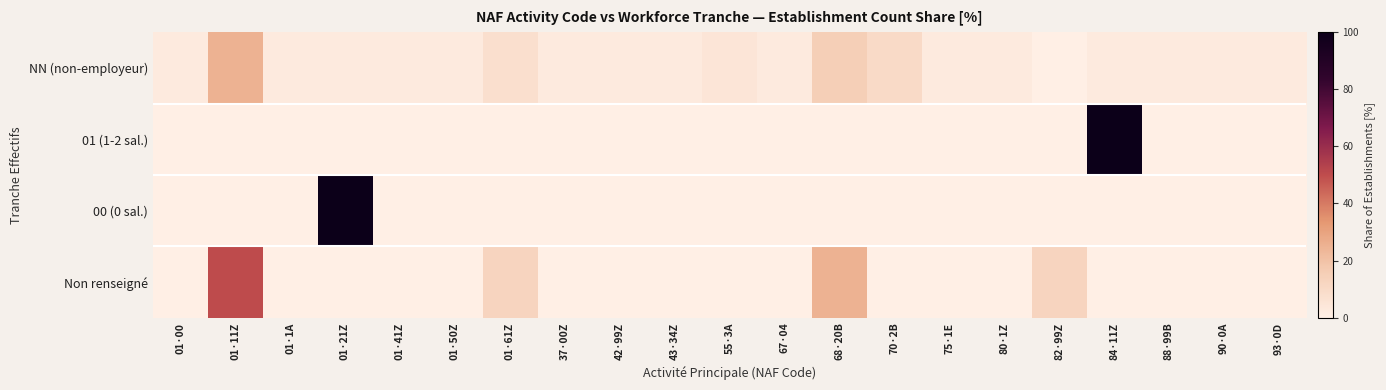

Reading left to right, transcribe all the data shown in this chart.

NN (non-employeur): 01·00=2.5	01·11Z=25.0	01·1A=2.5	01·21Z=2.5	01·41Z=2.5	01·50Z=2.5	01·61Z=7.5	37·00Z=2.5	42·99Z=2.5	43·34Z=2.5	55·3A=5.0	67·04=2.5	68·20B=15.0	70·2B=10.0	75·1E=2.5	80·1Z=2.5	82·99Z=0.0	84·11Z=2.5	88·99B=2.5	90·0A=2.5	93·0D=2.5
01 (1-2 sal.): 01·00=0.0	01·11Z=0.0	01·1A=0.0	01·21Z=0.0	01·41Z=0.0	01·50Z=0.0	01·61Z=0.0	37·00Z=0.0	42·99Z=0.0	43·34Z=0.0	55·3A=0.0	67·04=0.0	68·20B=0.0	70·2B=0.0	75·1E=0.0	80·1Z=0.0	82·99Z=0.0	84·11Z=100.0	88·99B=0.0	90·0A=0.0	93·0D=0.0
00 (0 sal.): 01·00=0.0	01·11Z=0.0	01·1A=0.0	01·21Z=100.0	01·41Z=0.0	01·50Z=0.0	01·61Z=0.0	37·00Z=0.0	42·99Z=0.0	43·34Z=0.0	55·3A=0.0	67·04=0.0	68·20B=0.0	70·2B=0.0	75·1E=0.0	80·1Z=0.0	82·99Z=0.0	84·11Z=0.0	88·99B=0.0	90·0A=0.0	93·0D=0.0
Non renseigné: 01·00=0.0	01·11Z=50.0	01·1A=0.0	01·21Z=0.0	01·41Z=0.0	01·50Z=0.0	01·61Z=12.5	37·00Z=0.0	42·99Z=0.0	43·34Z=0.0	55·3A=0.0	67·04=0.0	68·20B=25.0	70·2B=0.0	75·1E=0.0	80·1Z=0.0	82·99Z=12.5	84·11Z=0.0	88·99B=0.0	90·0A=0.0	93·0D=0.0